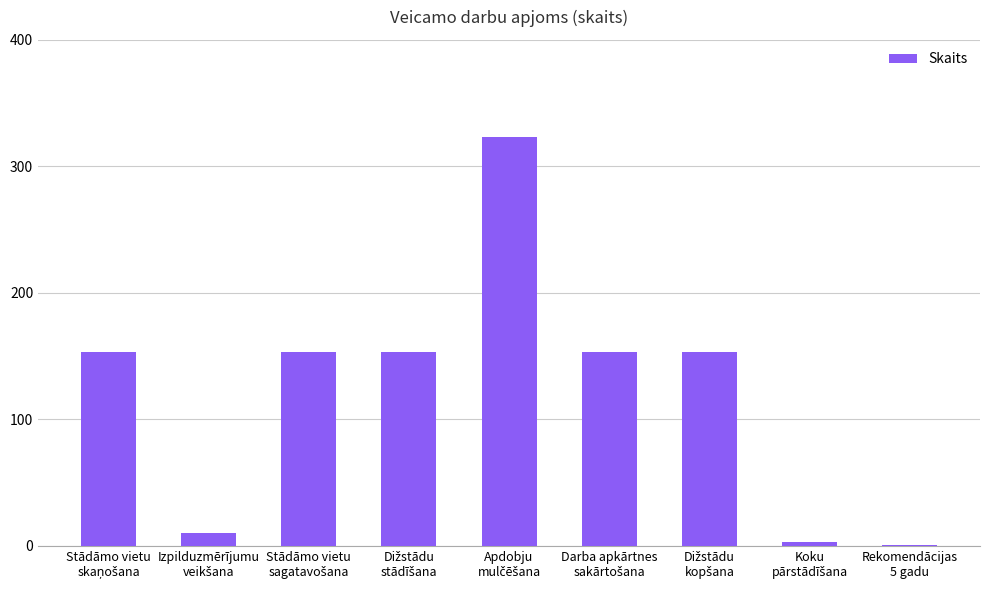

What is the greatest value displayed?

323